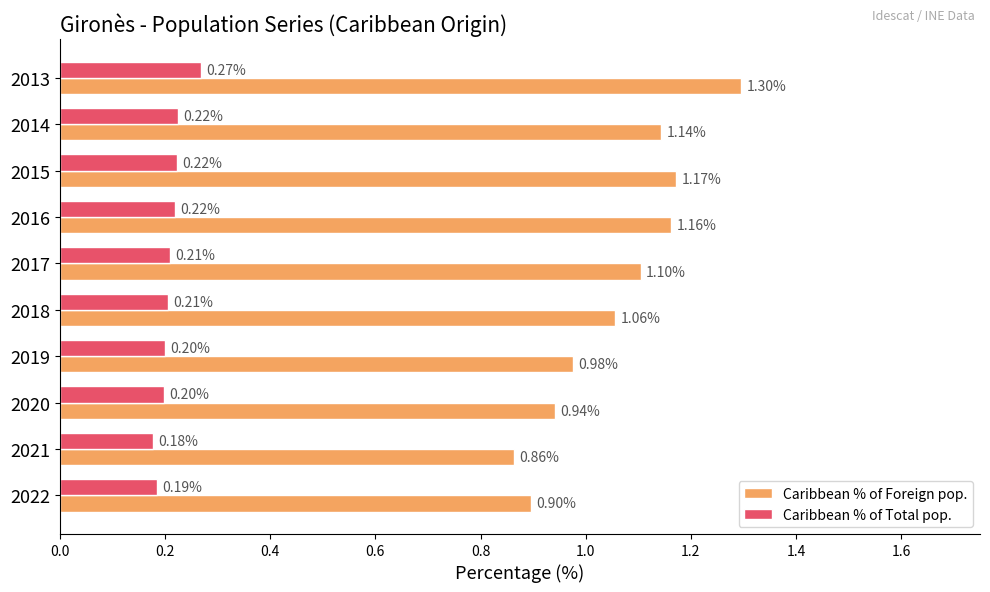

Rank the series by their average value, from lowest to highest.

Caribbean % of Total pop., Caribbean % of Foreign pop.